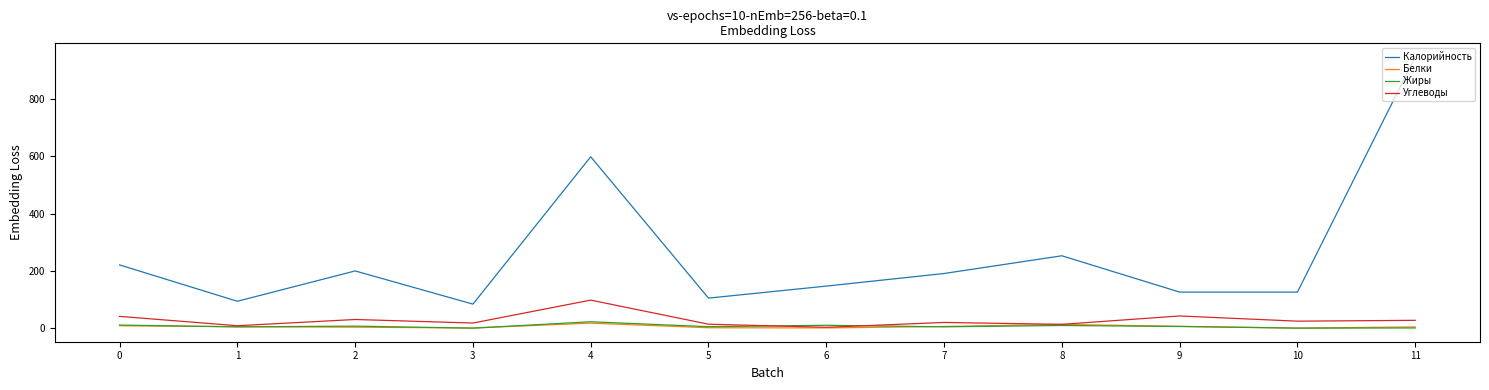

What is the total value across all series at 10?

150.8